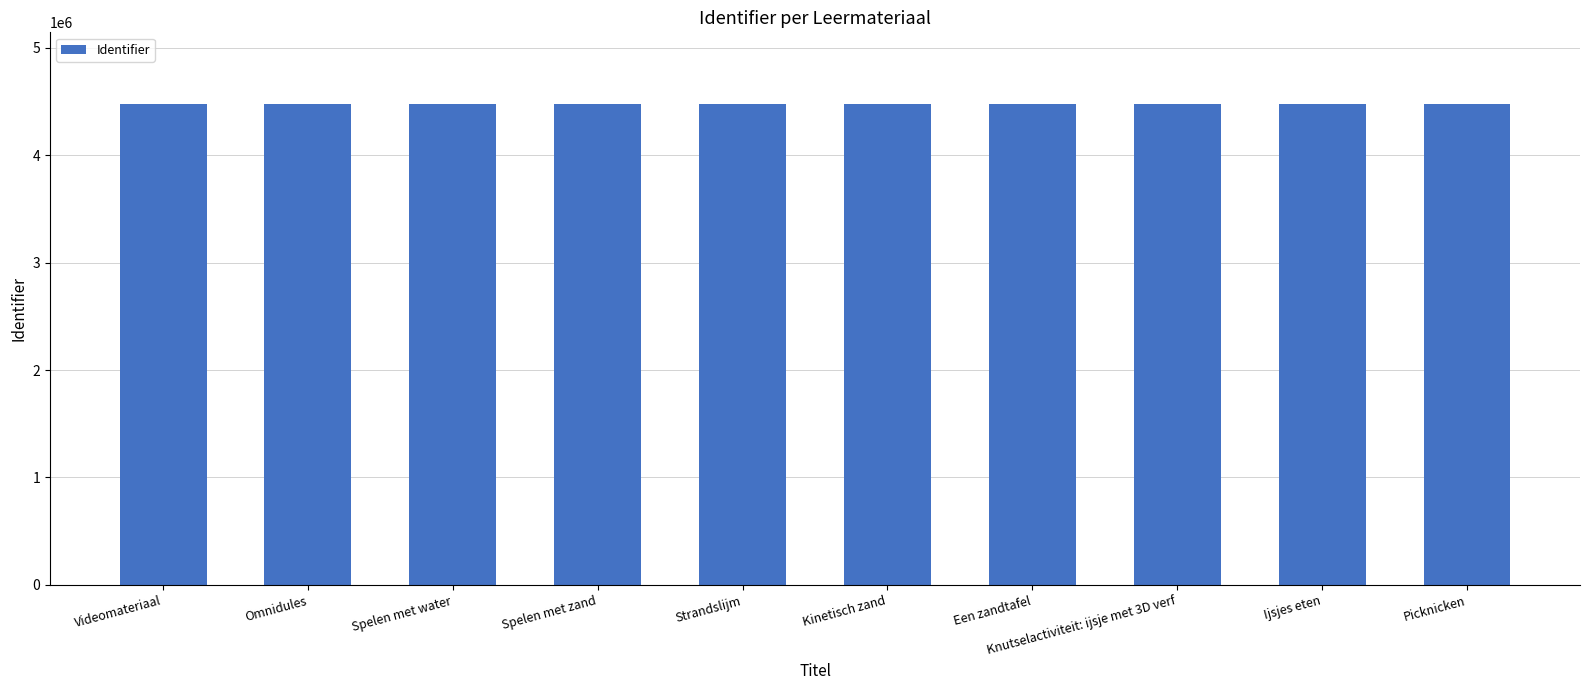

What is the approximate value at Strandslijm?

4474570